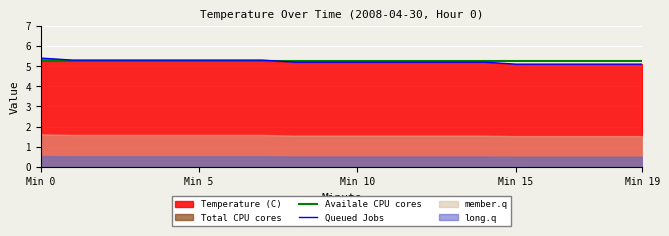

Which category has the lowest value in the Availale CPU cores series?

Min 0